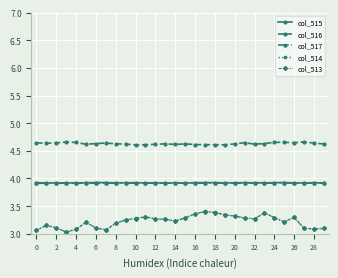

Which series has the widest spread of values?

col_514